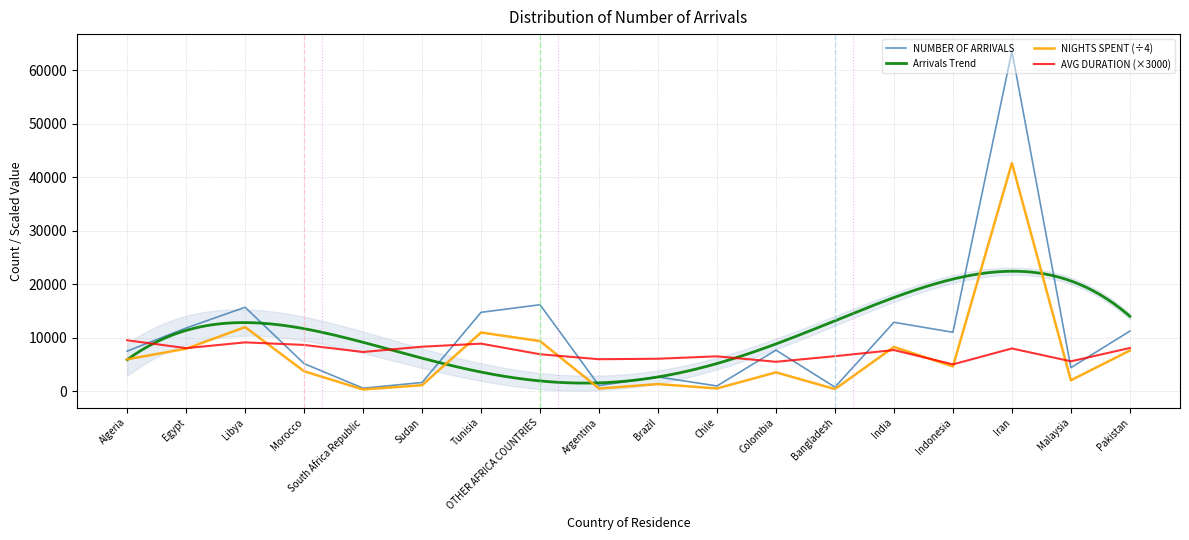

After their last crossing, which series has the higher values: AVG DURATION (×3000) or NUMBER OF ARRIVALS?

NUMBER OF ARRIVALS